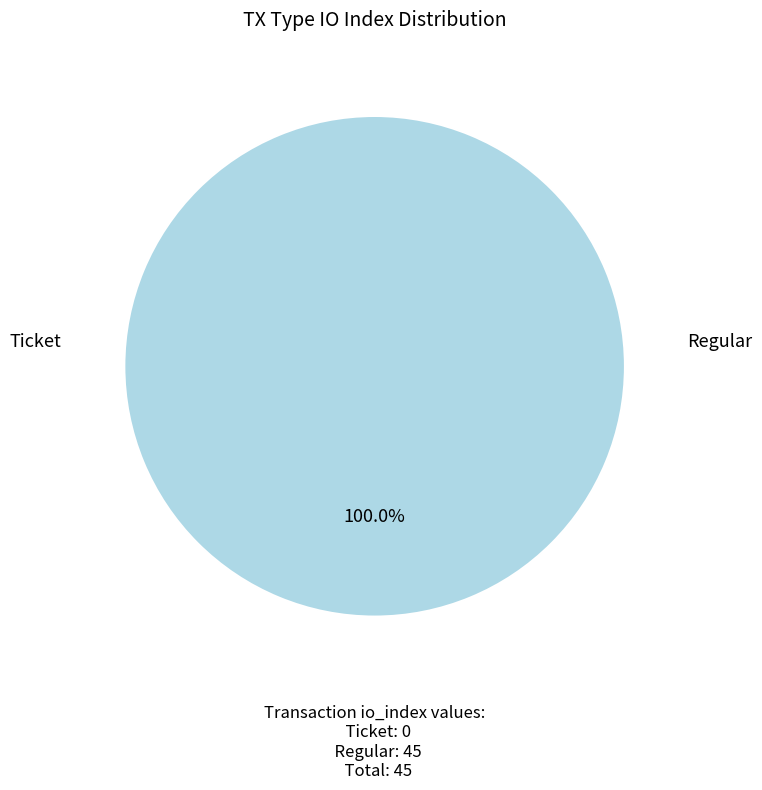

Does Regular (io_index=45) account for over 50% of the chart?

Yes